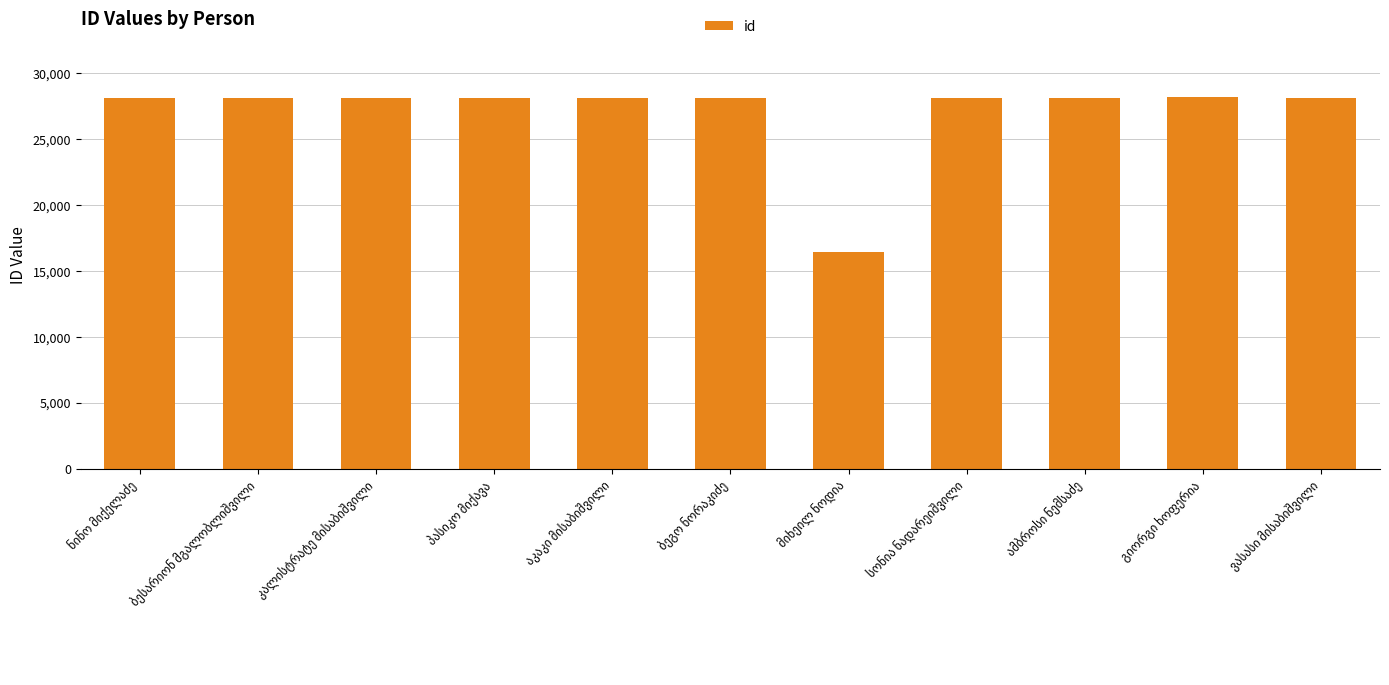

What is the sum of all values?

297566